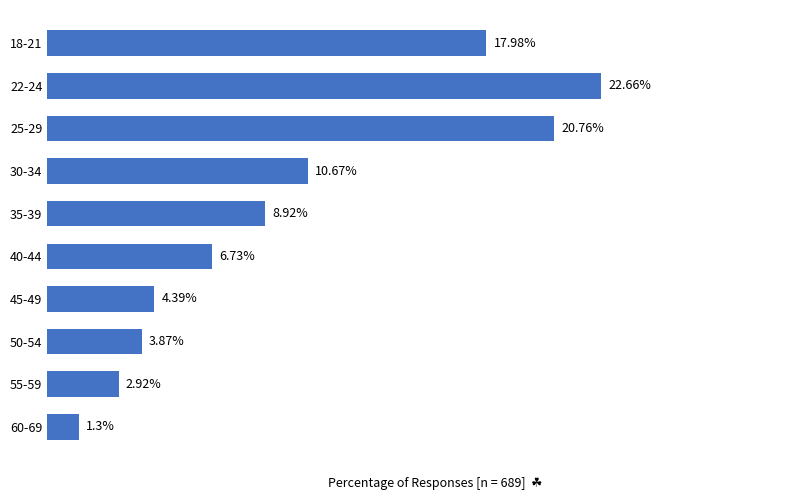

At which category does the chart reach its peak across all series?

22-24